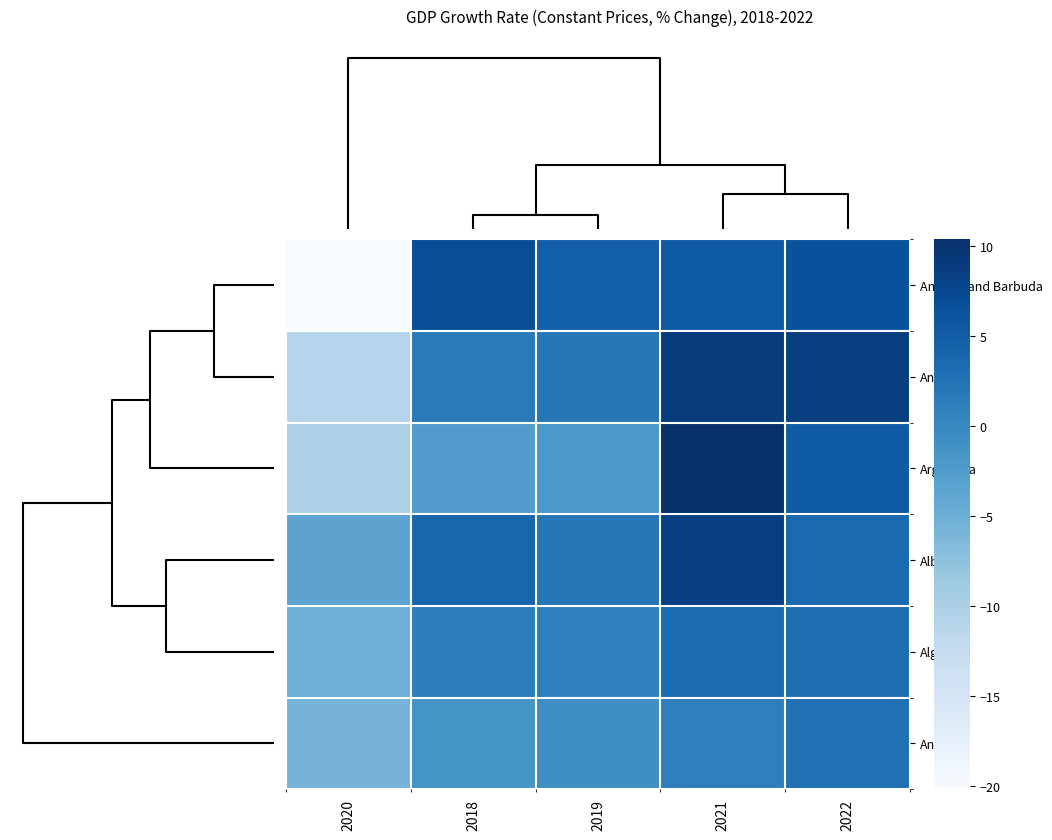

What is the spread (max minus min) of values at 2021?

9.3